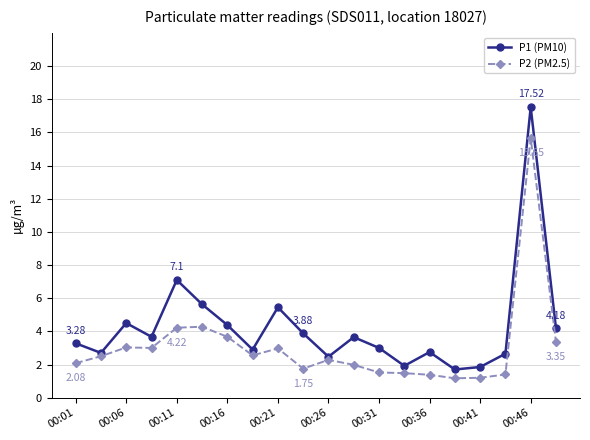

Which series has the largest total across all categories?

P1 (PM10)